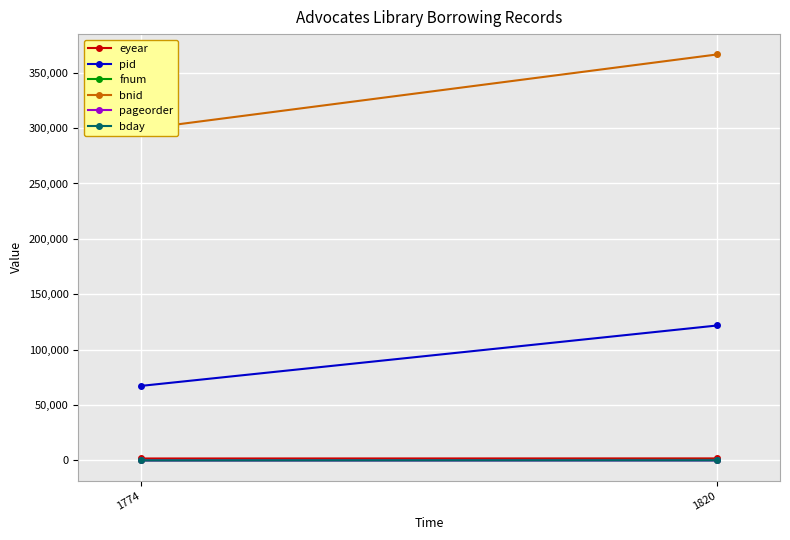

How many eyear values are between 1776 and 1848?

2